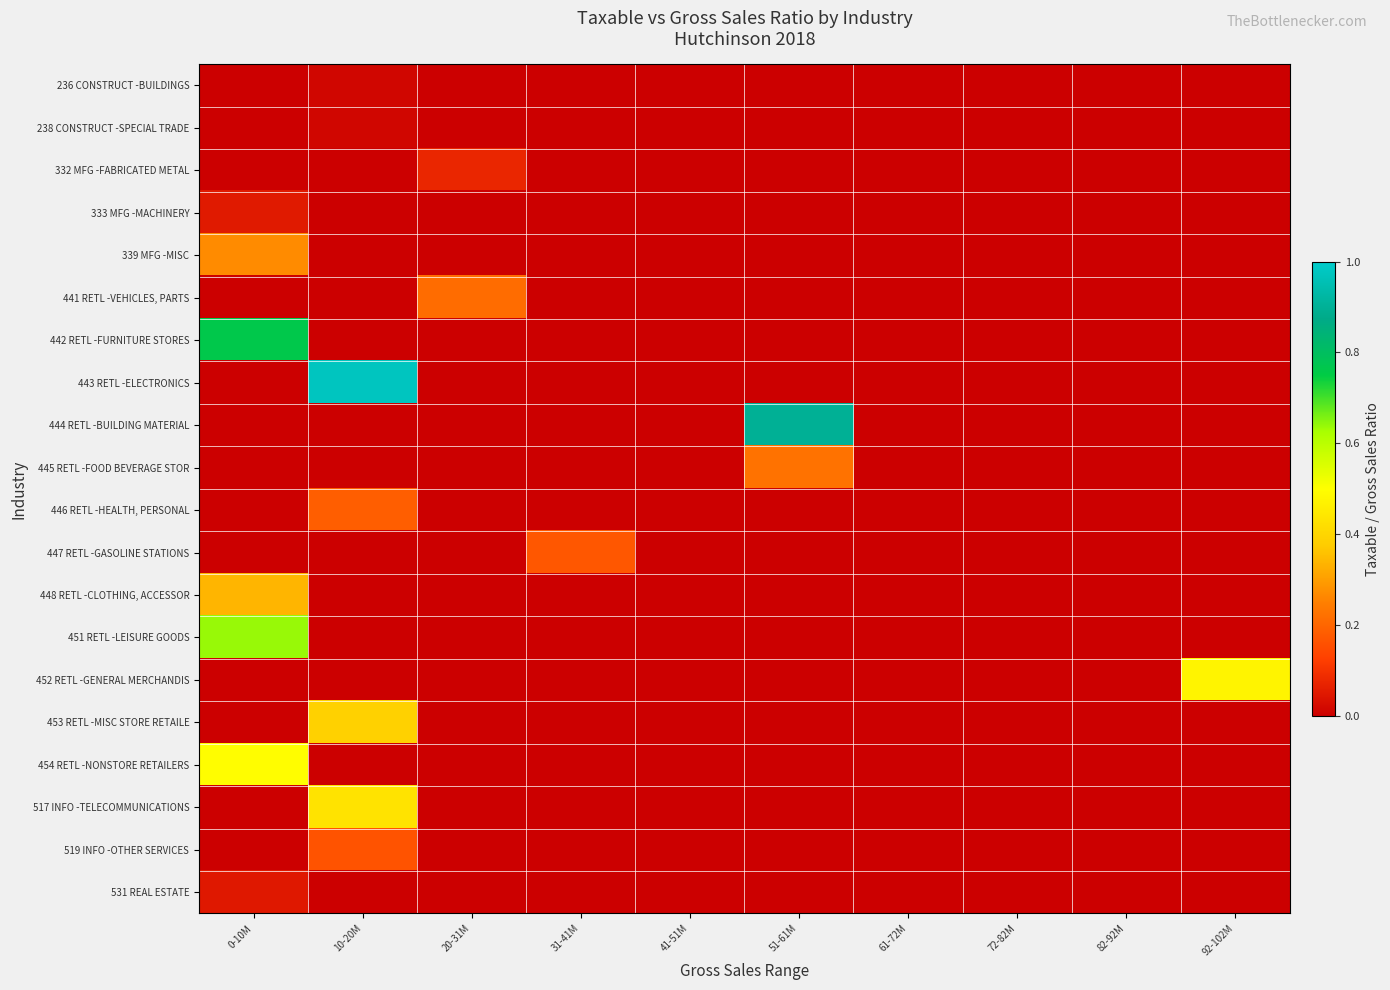

Reading left to right, transcribe all the data shown in this chart.

236 CONSTRUCT -BUILDINGS: 0-10M=0.0	10-20M=0.0	20-31M=0.0	31-41M=0.0	41-51M=0.0	51-61M=0.0	61-72M=0.0	72-82M=0.0	82-92M=0.0	92-102M=0.0
238 CONSTRUCT -SPECIAL TRADE: 0-10M=0.0	10-20M=0.0	20-31M=0.0	31-41M=0.0	41-51M=0.0	51-61M=0.0	61-72M=0.0	72-82M=0.0	82-92M=0.0	92-102M=0.0
332 MFG -FABRICATED METAL: 0-10M=0.0	10-20M=0.0	20-31M=0.1	31-41M=0.0	41-51M=0.0	51-61M=0.0	61-72M=0.0	72-82M=0.0	82-92M=0.0	92-102M=0.0
333 MFG -MACHINERY: 0-10M=0.1	10-20M=0.0	20-31M=0.0	31-41M=0.0	41-51M=0.0	51-61M=0.0	61-72M=0.0	72-82M=0.0	82-92M=0.0	92-102M=0.0
339 MFG -MISC: 0-10M=0.3	10-20M=0.0	20-31M=0.0	31-41M=0.0	41-51M=0.0	51-61M=0.0	61-72M=0.0	72-82M=0.0	82-92M=0.0	92-102M=0.0
441 RETL -VEHICLES, PARTS: 0-10M=0.0	10-20M=0.0	20-31M=0.2	31-41M=0.0	41-51M=0.0	51-61M=0.0	61-72M=0.0	72-82M=0.0	82-92M=0.0	92-102M=0.0
442 RETL -FURNITURE STORES: 0-10M=0.8	10-20M=0.0	20-31M=0.0	31-41M=0.0	41-51M=0.0	51-61M=0.0	61-72M=0.0	72-82M=0.0	82-92M=0.0	92-102M=0.0
443 RETL -ELECTRONICS: 0-10M=0.0	10-20M=1.0	20-31M=0.0	31-41M=0.0	41-51M=0.0	51-61M=0.0	61-72M=0.0	72-82M=0.0	82-92M=0.0	92-102M=0.0
444 RETL -BUILDING MATERIAL: 0-10M=0.0	10-20M=0.0	20-31M=0.0	31-41M=0.0	41-51M=0.0	51-61M=0.9	61-72M=0.0	72-82M=0.0	82-92M=0.0	92-102M=0.0
445 RETL -FOOD BEVERAGE STOR: 0-10M=0.0	10-20M=0.0	20-31M=0.0	31-41M=0.0	41-51M=0.0	51-61M=0.2	61-72M=0.0	72-82M=0.0	82-92M=0.0	92-102M=0.0
446 RETL -HEALTH, PERSONAL: 0-10M=0.0	10-20M=0.2	20-31M=0.0	31-41M=0.0	41-51M=0.0	51-61M=0.0	61-72M=0.0	72-82M=0.0	82-92M=0.0	92-102M=0.0
447 RETL -GASOLINE STATIONS: 0-10M=0.0	10-20M=0.0	20-31M=0.0	31-41M=0.2	41-51M=0.0	51-61M=0.0	61-72M=0.0	72-82M=0.0	82-92M=0.0	92-102M=0.0
448 RETL -CLOTHING, ACCESSOR: 0-10M=0.3	10-20M=0.0	20-31M=0.0	31-41M=0.0	41-51M=0.0	51-61M=0.0	61-72M=0.0	72-82M=0.0	82-92M=0.0	92-102M=0.0
451 RETL -LEISURE GOODS: 0-10M=0.6	10-20M=0.0	20-31M=0.0	31-41M=0.0	41-51M=0.0	51-61M=0.0	61-72M=0.0	72-82M=0.0	82-92M=0.0	92-102M=0.0
452 RETL -GENERAL MERCHANDIS: 0-10M=0.0	10-20M=0.0	20-31M=0.0	31-41M=0.0	41-51M=0.0	51-61M=0.0	61-72M=0.0	72-82M=0.0	82-92M=0.0	92-102M=0.5
453 RETL -MISC STORE RETAILE: 0-10M=0.0	10-20M=0.4	20-31M=0.0	31-41M=0.0	41-51M=0.0	51-61M=0.0	61-72M=0.0	72-82M=0.0	82-92M=0.0	92-102M=0.0
454 RETL -NONSTORE RETAILERS: 0-10M=0.5	10-20M=0.0	20-31M=0.0	31-41M=0.0	41-51M=0.0	51-61M=0.0	61-72M=0.0	72-82M=0.0	82-92M=0.0	92-102M=0.0
517 INFO -TELECOMMUNICATIONS: 0-10M=0.0	10-20M=0.4	20-31M=0.0	31-41M=0.0	41-51M=0.0	51-61M=0.0	61-72M=0.0	72-82M=0.0	82-92M=0.0	92-102M=0.0
519 INFO -OTHER SERVICES: 0-10M=0.0	10-20M=0.2	20-31M=0.0	31-41M=0.0	41-51M=0.0	51-61M=0.0	61-72M=0.0	72-82M=0.0	82-92M=0.0	92-102M=0.0
531 REAL ESTATE: 0-10M=0.0	10-20M=0.0	20-31M=0.0	31-41M=0.0	41-51M=0.0	51-61M=0.0	61-72M=0.0	72-82M=0.0	82-92M=0.0	92-102M=0.0